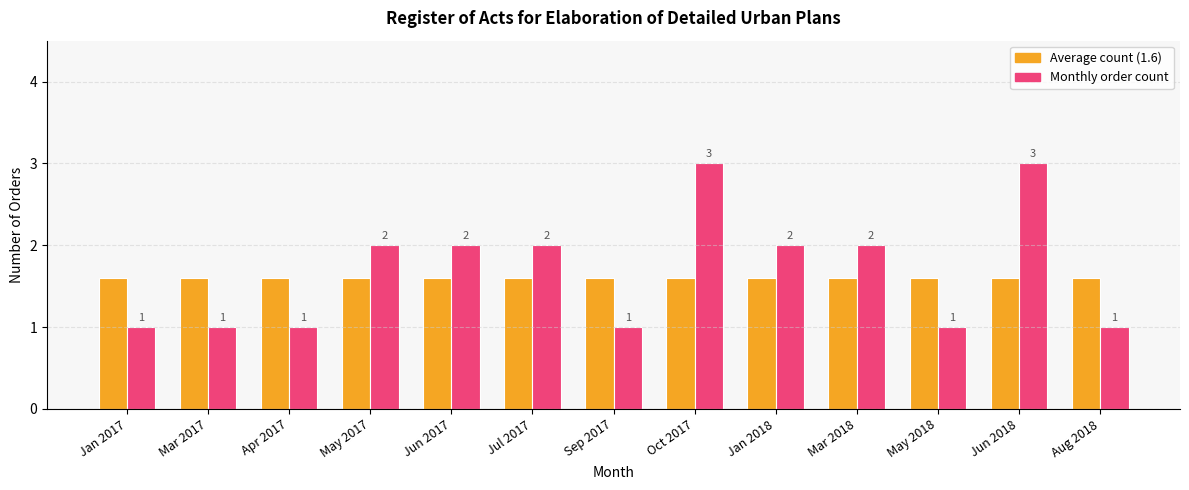

Are the bars horizontal?

No